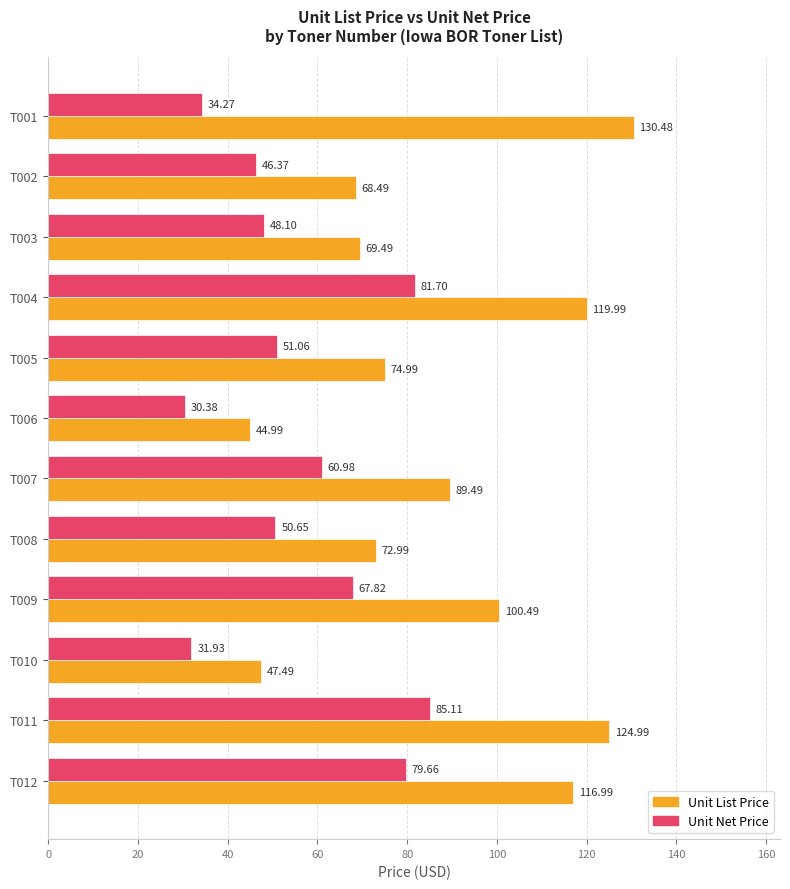

Which series has the largest range (max minus min)?

Unit List Price